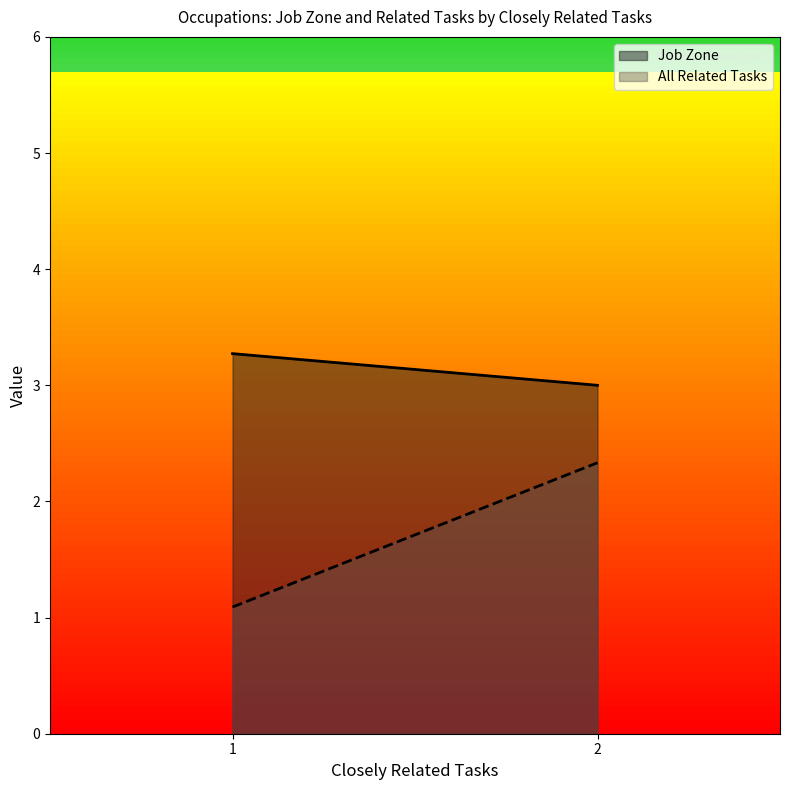

What is the difference between the highest and lowest values at 2?

0.7